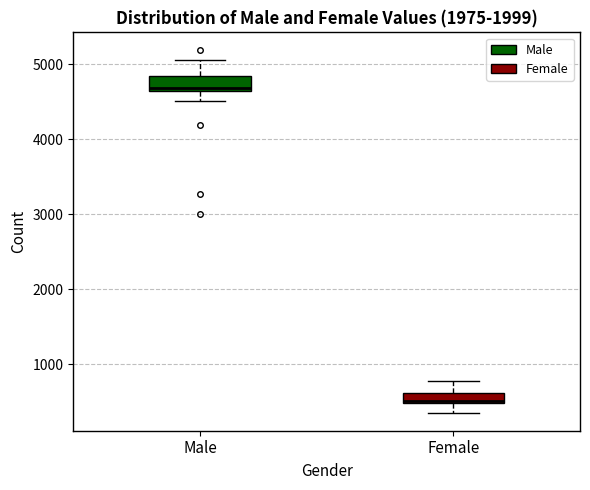

Which box's median line is the lowest?

Female